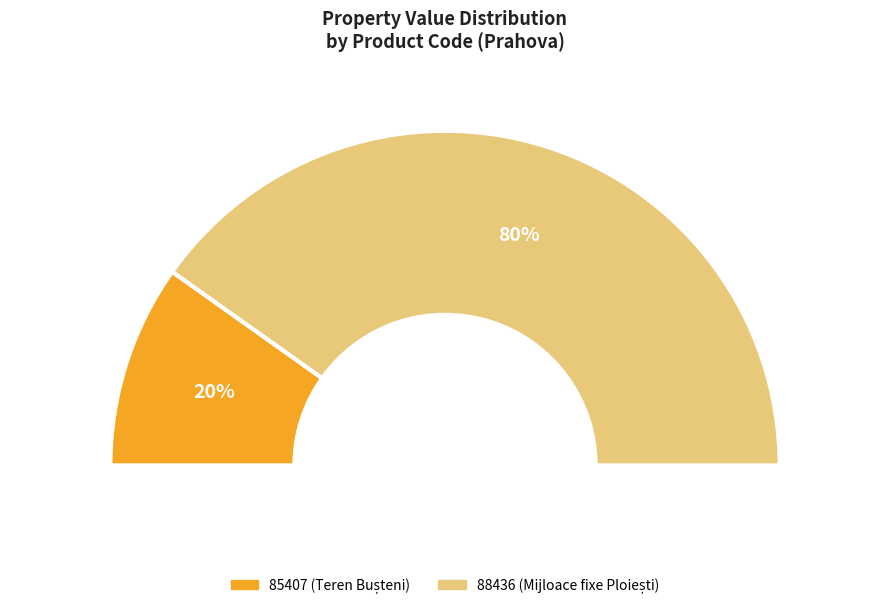

Is it true that 85407 is 30% of the pie?

False